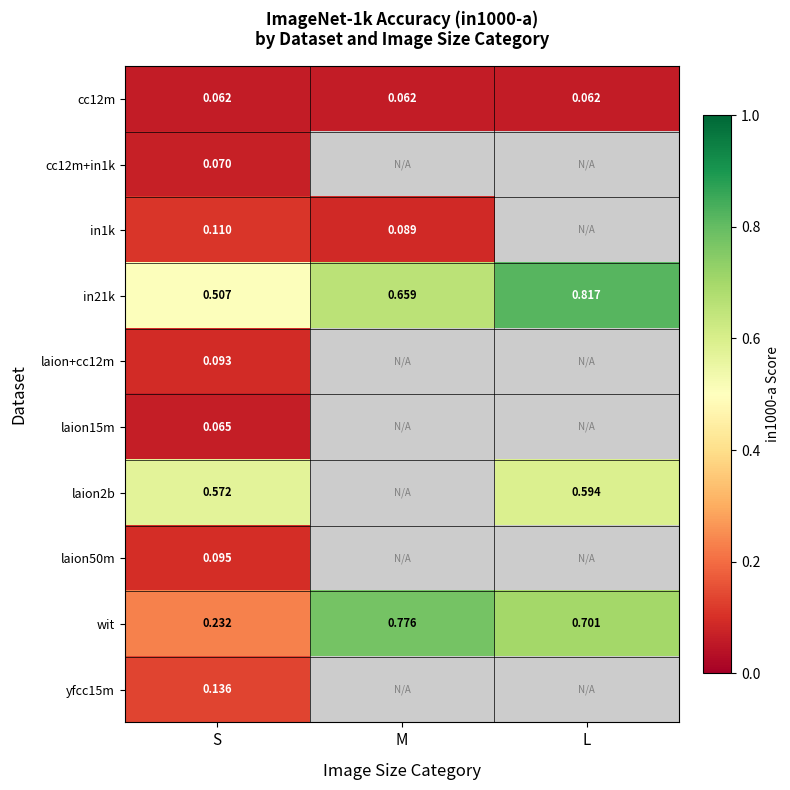

What is the total value across all series at S?

1.9